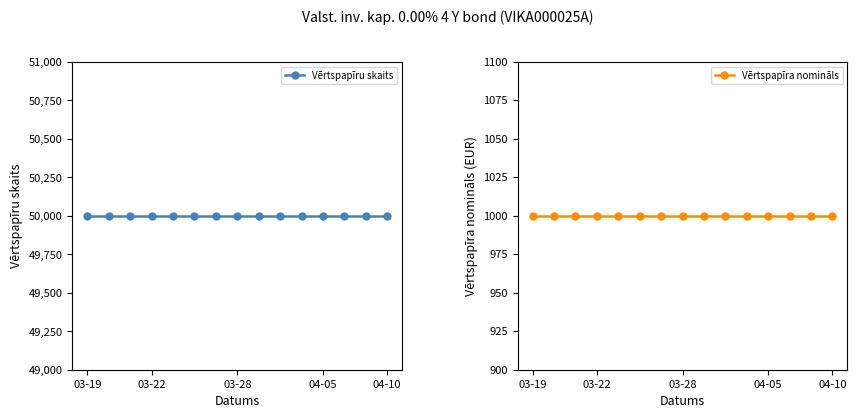

Does the chart have visible grid lines?

No